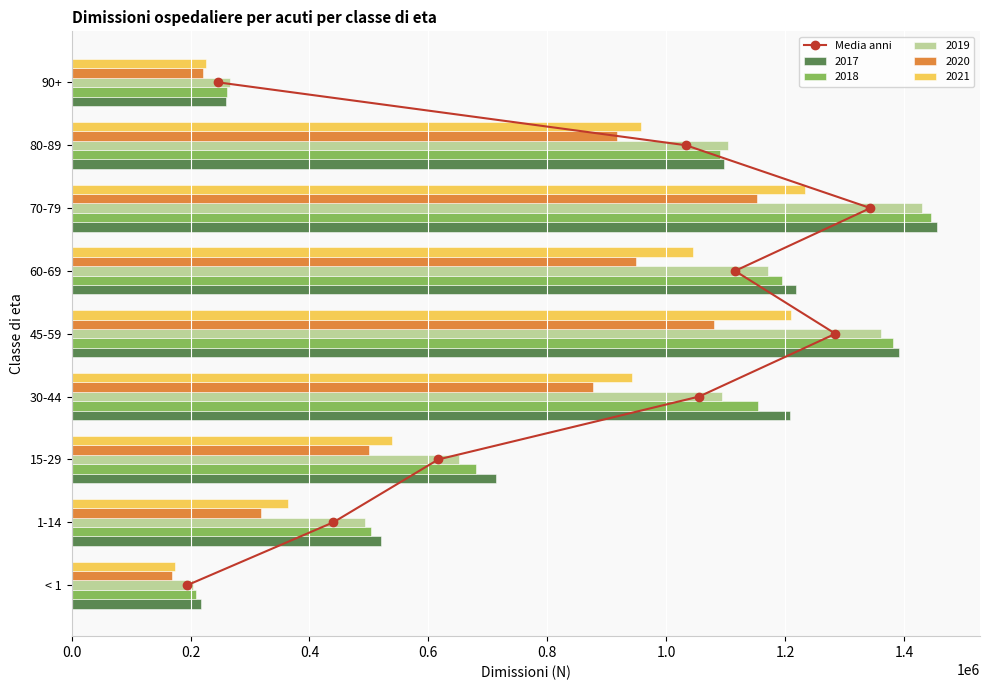

What is the sum of all 2017 values?

8078870